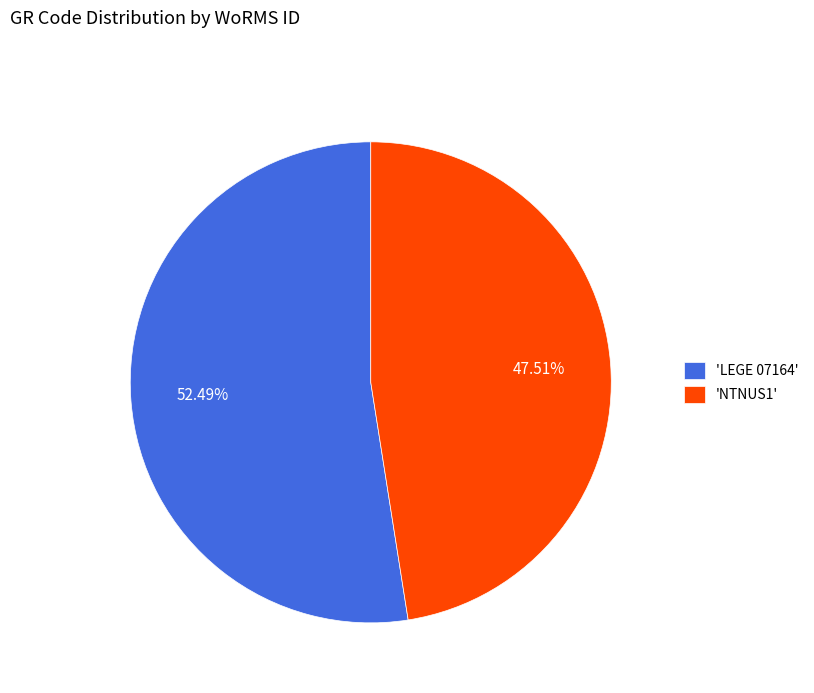

Count the number of slices in the pie.

2